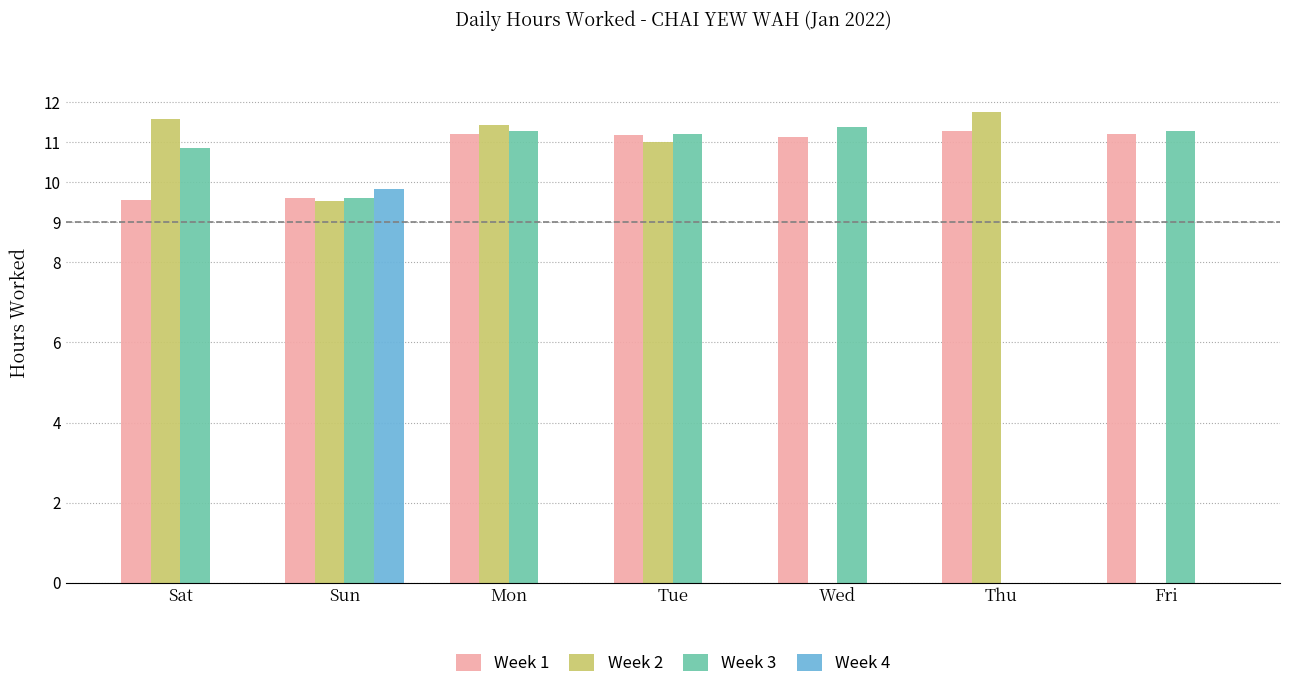

How many data points in Week 2 are above 11?

4